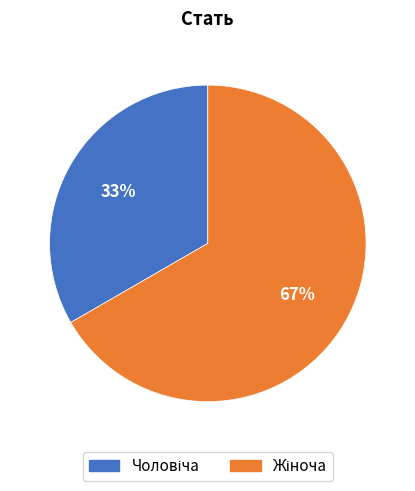

Is there any slice that represents more than half of the pie?

Yes